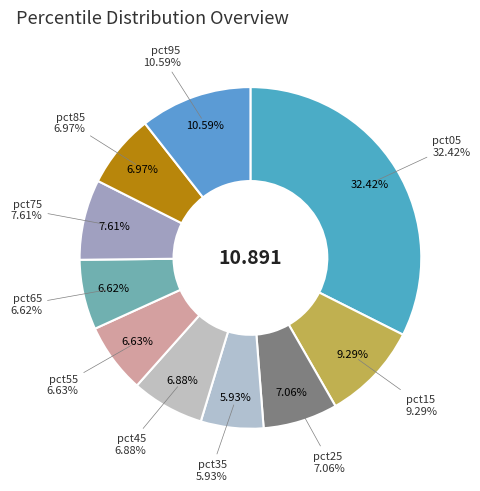

To the nearest percent, what portion does pct95 represent?

11%